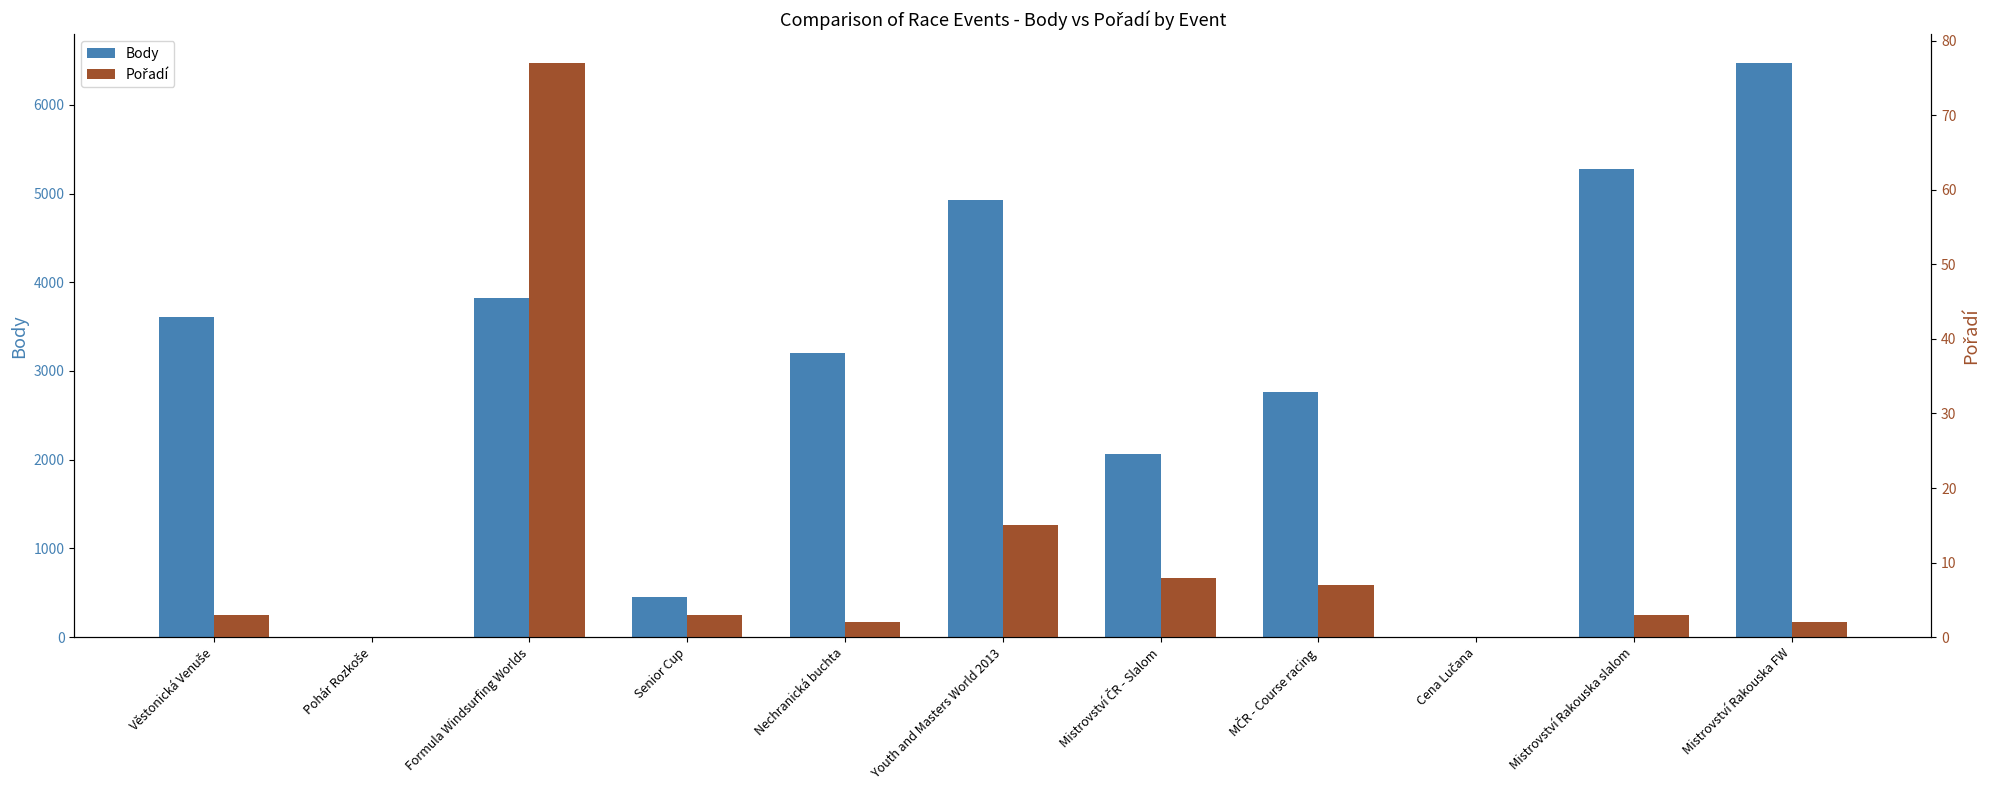

What is the label of the 10th bar from the right?

Pohár Rozkoše